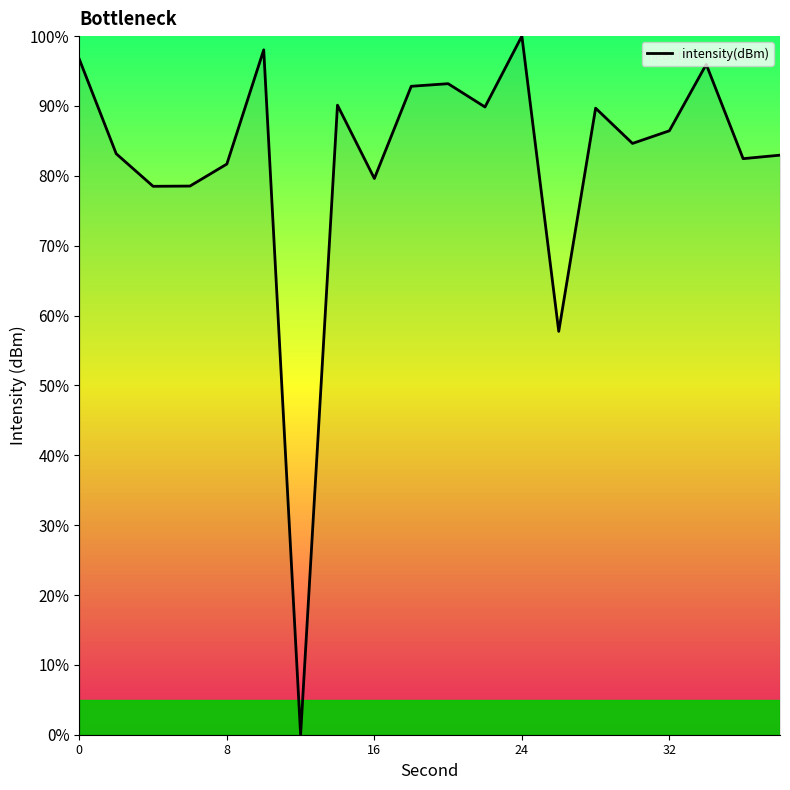

What is the difference between the maximum and minimum values?

100.0